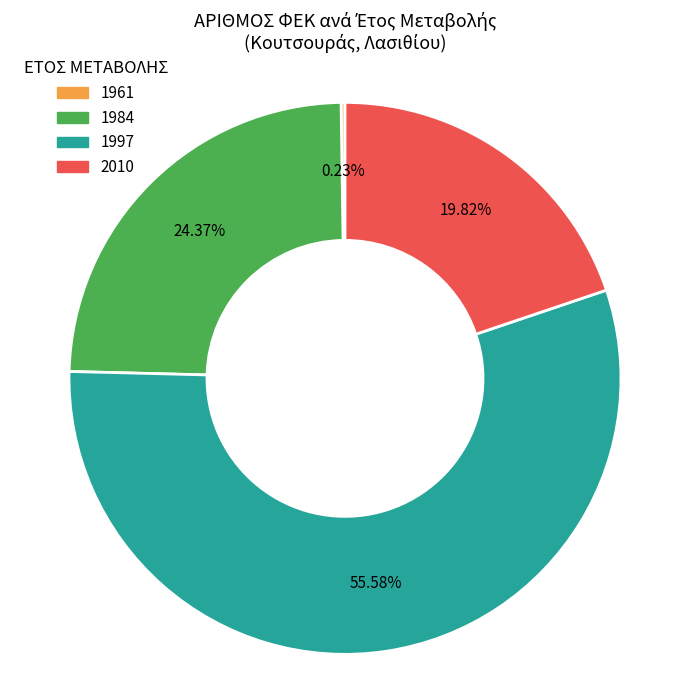

Combined, do 2010 and 1984 account for over 50%?

No